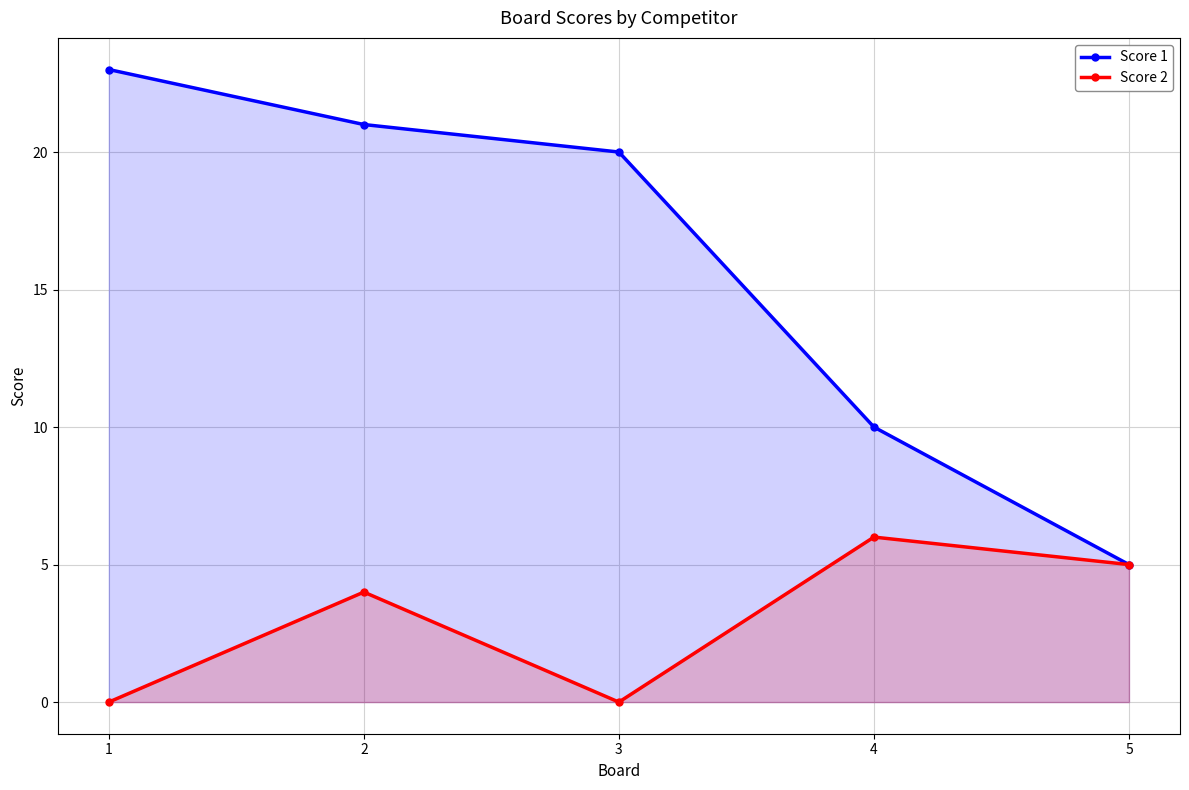

What is the difference between the maximum and second lowest values in the Score 2 series?

6